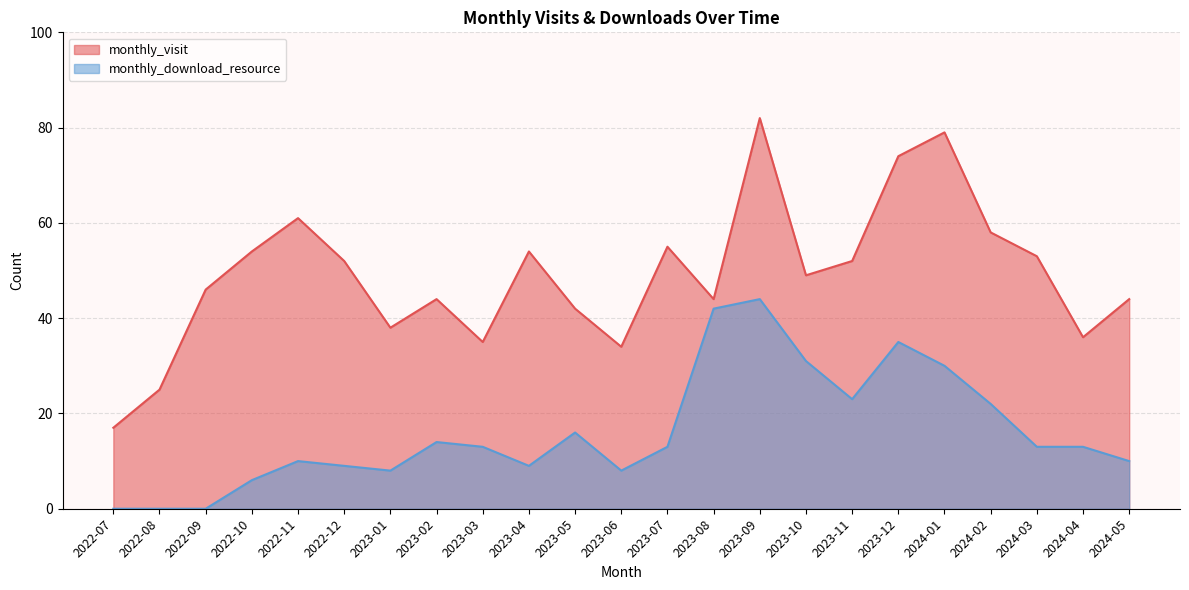

At which category is the sum across all series the highest?

2023-09